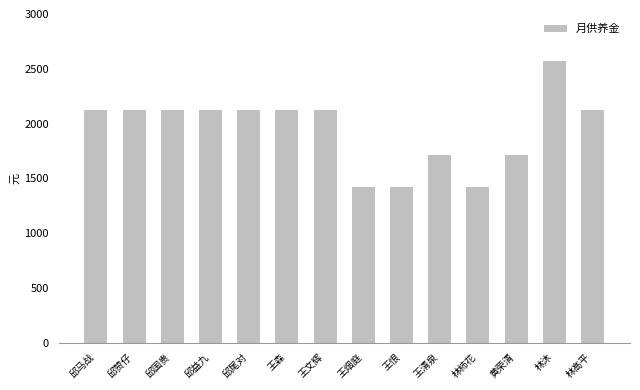

Approximately how many times larger is the value at 邱尾对 compared to 邱国贵?

1.0